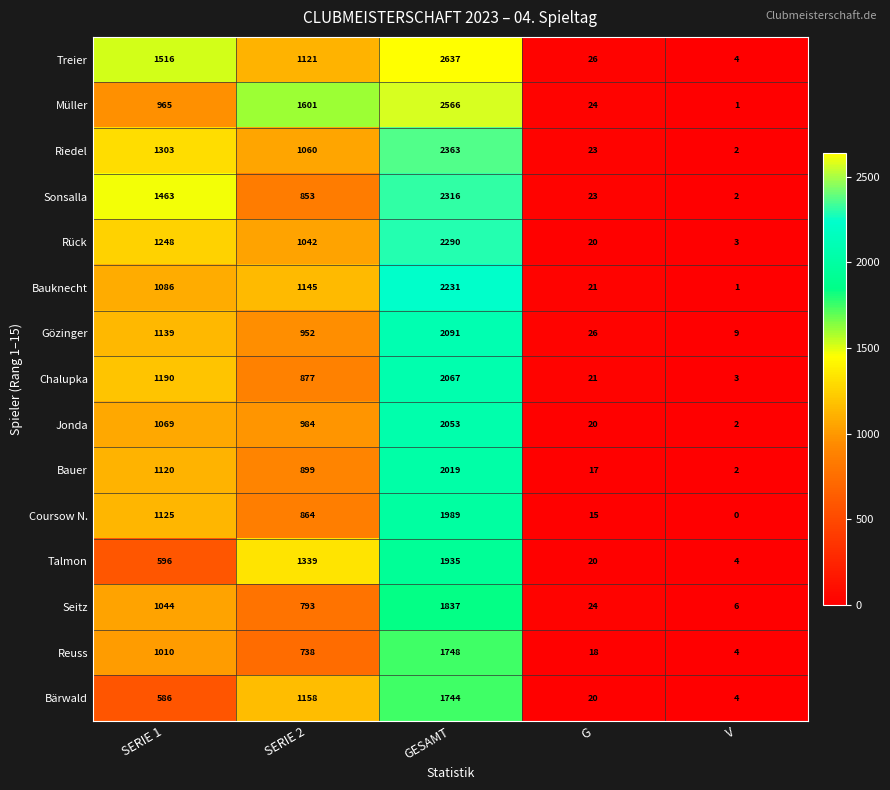

At which label does Seitz reach its peak?

GESAMT